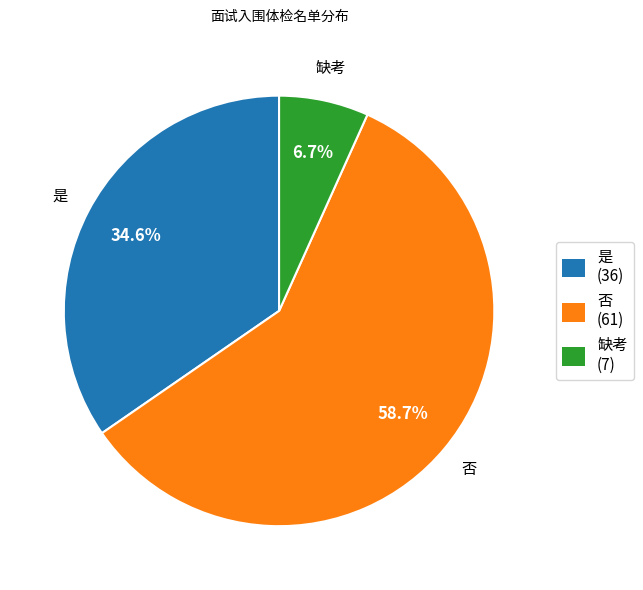

What is the ratio of the value at 否 to the value at 是?

1.7